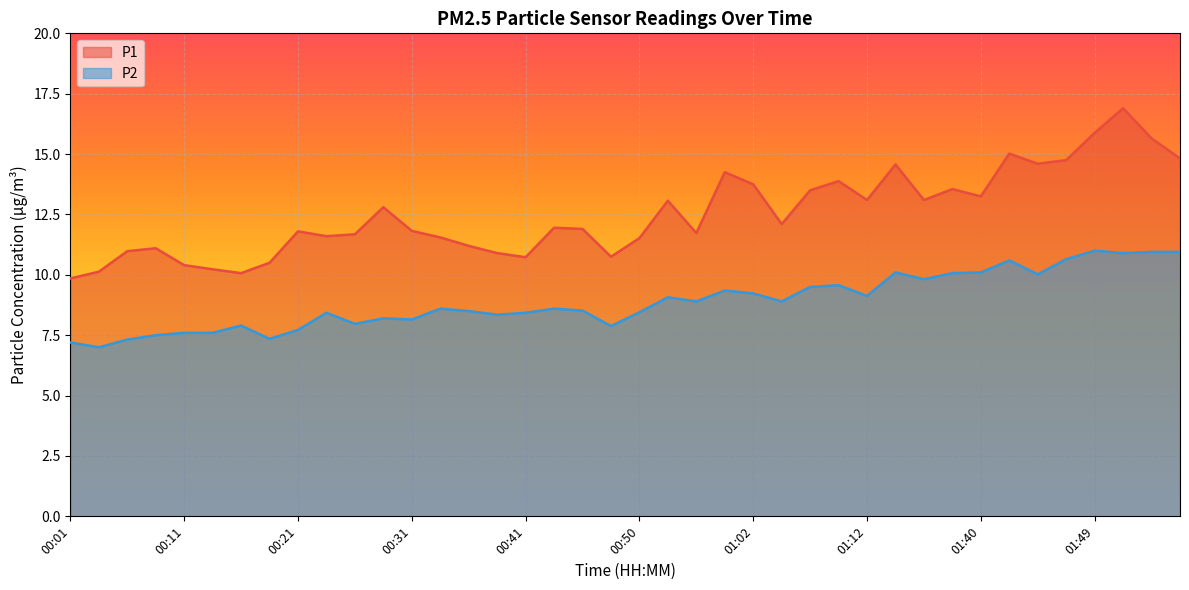

At how many categories does at least one series exceed 13?

17